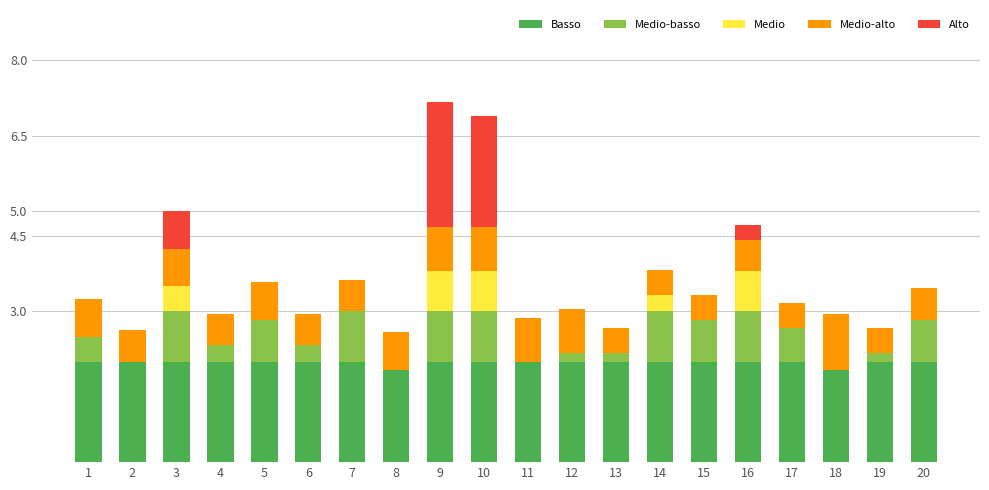

What is the total value across all series at 9?

7.2